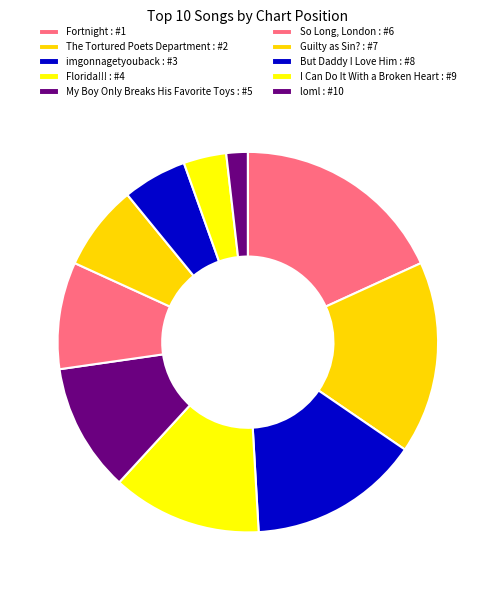

Between The Tortured Poets Department and So Long, London, which is larger?

The Tortured Poets Department